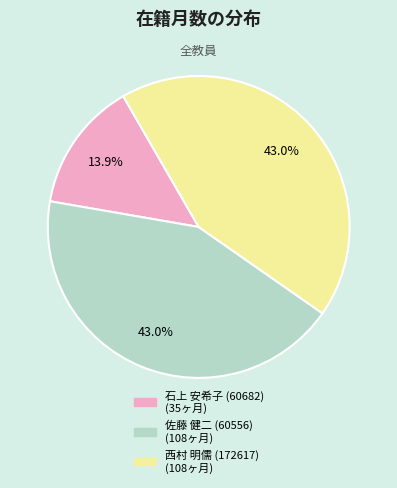

To the nearest percent, what portion does 佐藤 健二 (60556) represent?

43%